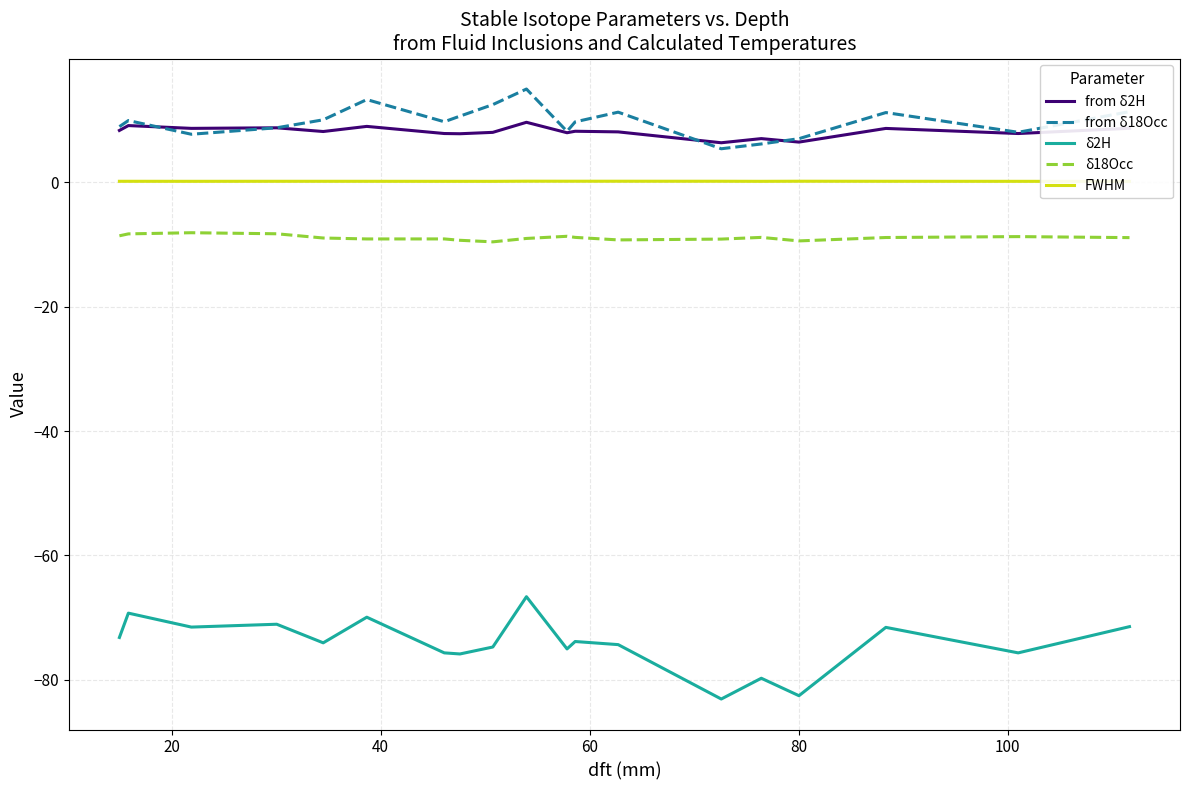

Where is the data nearest to the value 63?

12